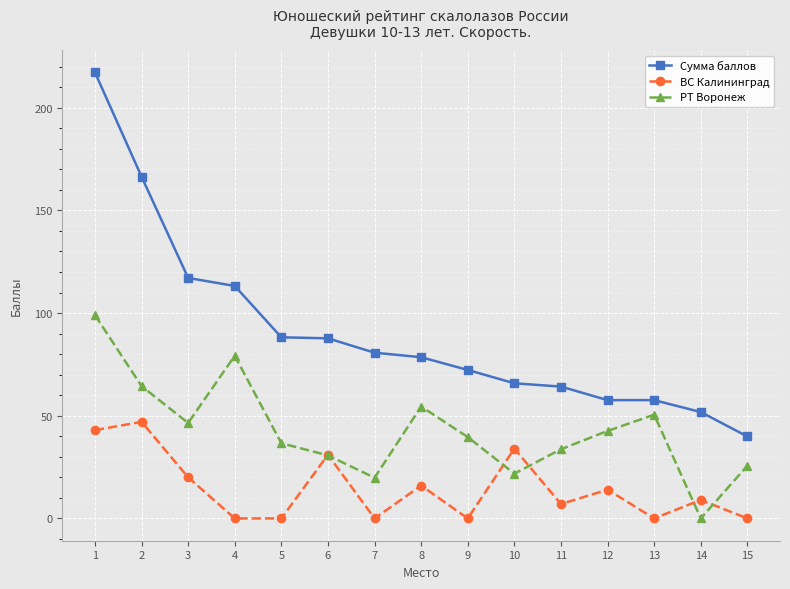

What is the total value across all series at 13?

108.1